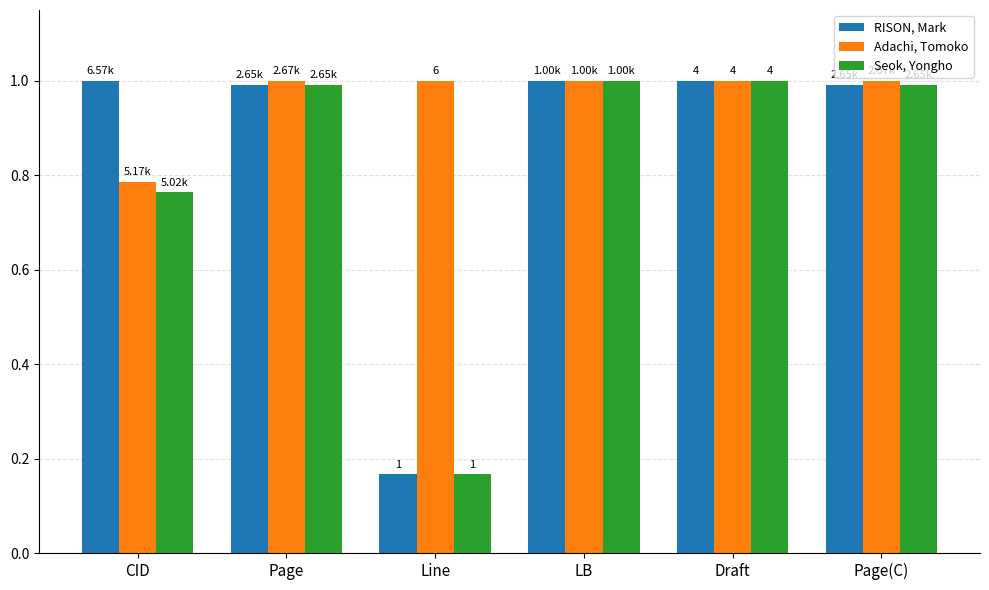

How many bars are there in each group?

3